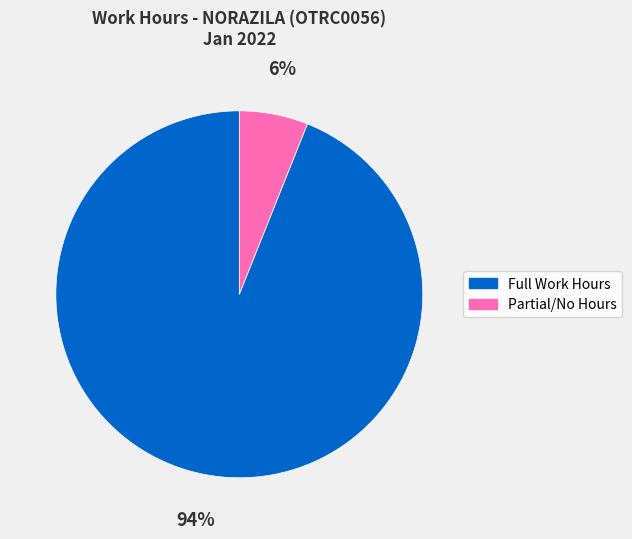

Is there a majority slice in this chart?

Yes